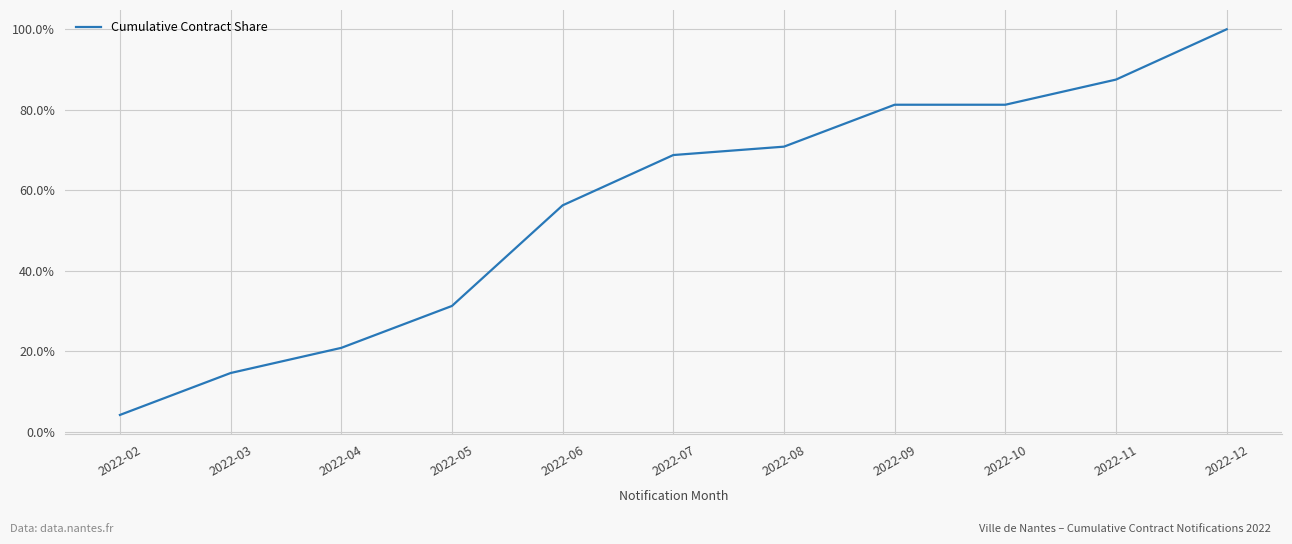

What is the difference between the maximum and minimum values?

95.8